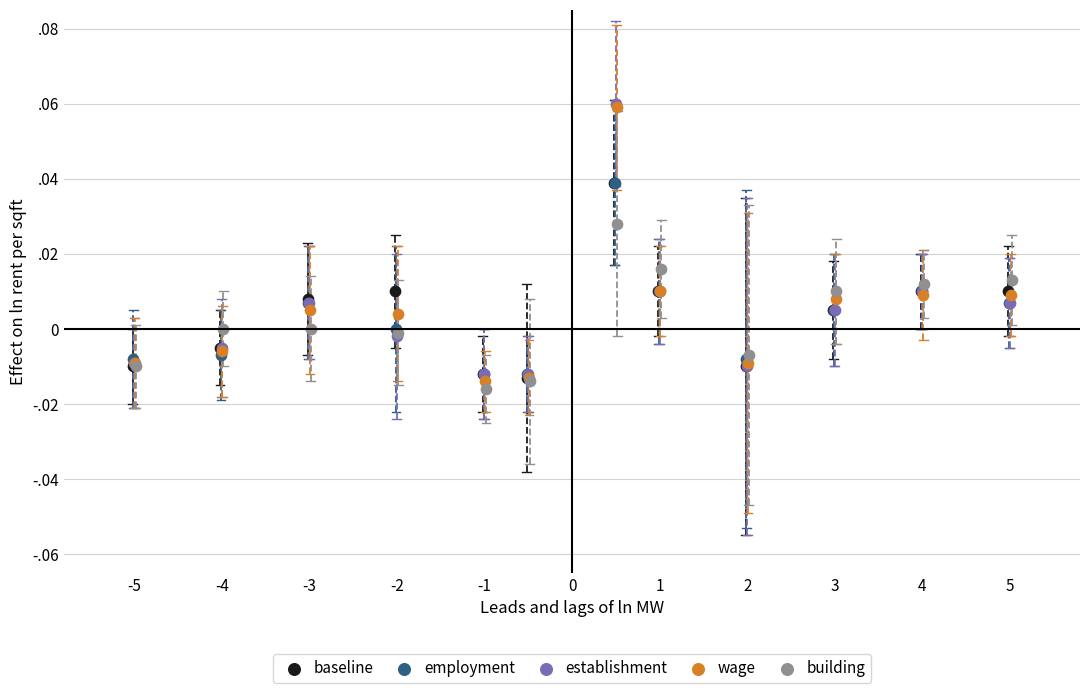

Which series contains the lowest Y value?

building